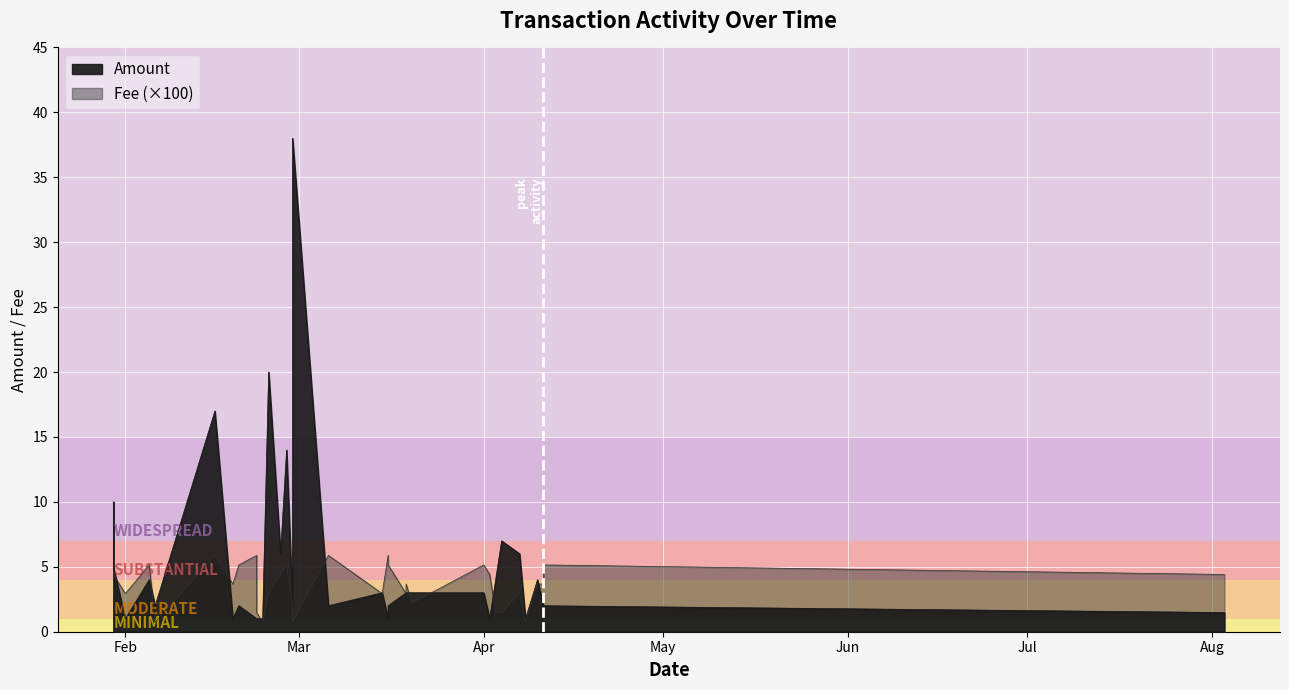

What is the spread (max minus min) of values at Feb?

1.9